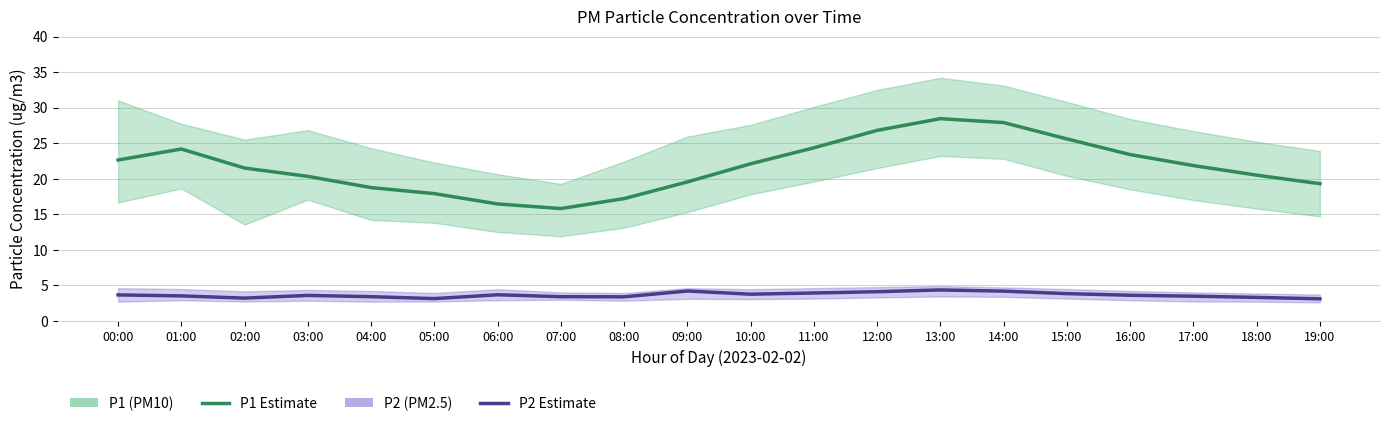

How many lines are shown in the chart?

2